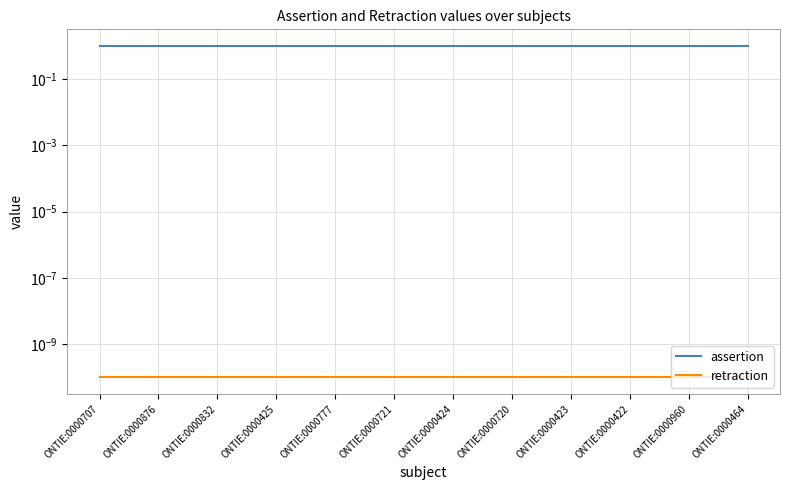

The value of retraction at ONTIE:0000832 is 0.0. True or false?

False